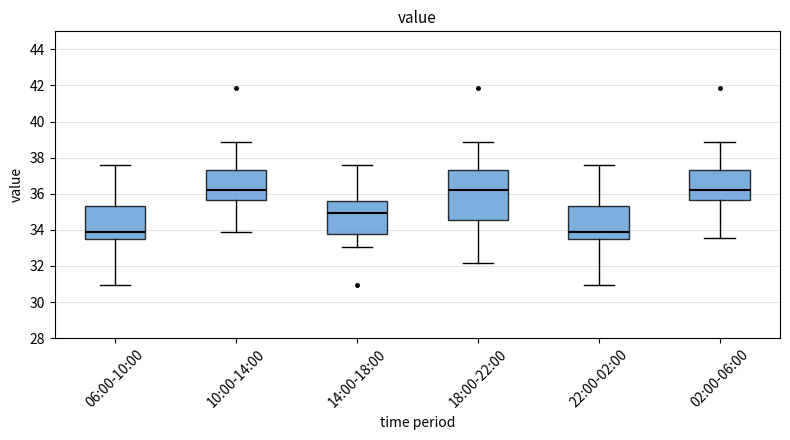

Reading left to right, read every box against the y-axis: the position of its median line, the range the box covers, and the ends of its whiskers. The values are not printed on the chart, so give them approximately, as read against the axis.

06:00-10:00: median 33.8, box 33.4 to 35.4, whiskers 31.0 to 37.6
10:00-14:00: median 36.2, box 35.6 to 37.4, whiskers 33.8 to 38.8
14:00-18:00: median 35.0, box 33.8 to 35.6, whiskers 33.0 to 37.6
18:00-22:00: median 36.2, box 34.6 to 37.4, whiskers 32.2 to 38.8
22:00-02:00: median 34.0, box 33.4 to 35.4, whiskers 31.0 to 37.6
02:00-06:00: median 36.2, box 35.6 to 37.4, whiskers 33.6 to 38.8